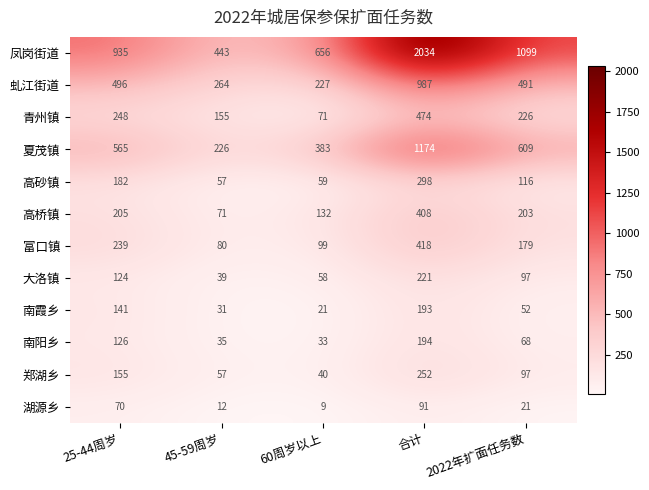

The 高砂镇 series shows 90 at 45-59周岁. True or false?

False